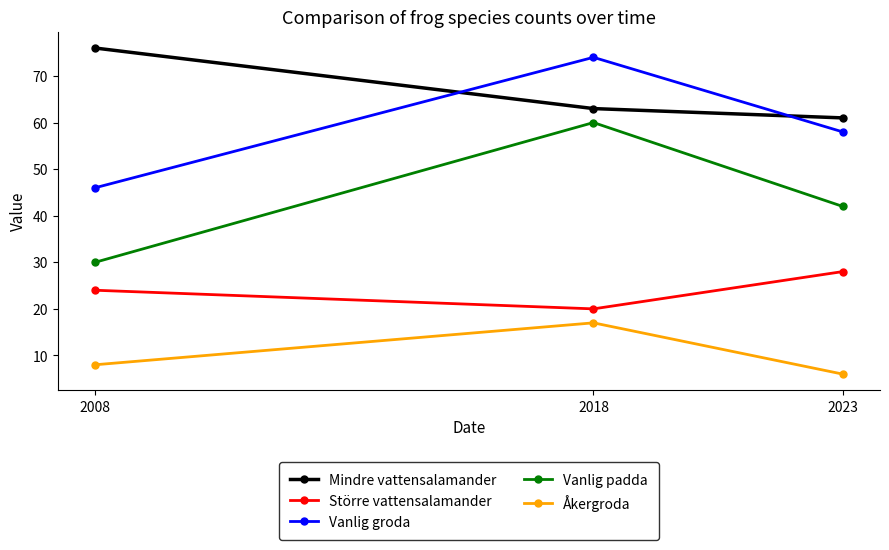

What is the difference between the maximum and minimum values in the Mindre vattensalamander series?

15